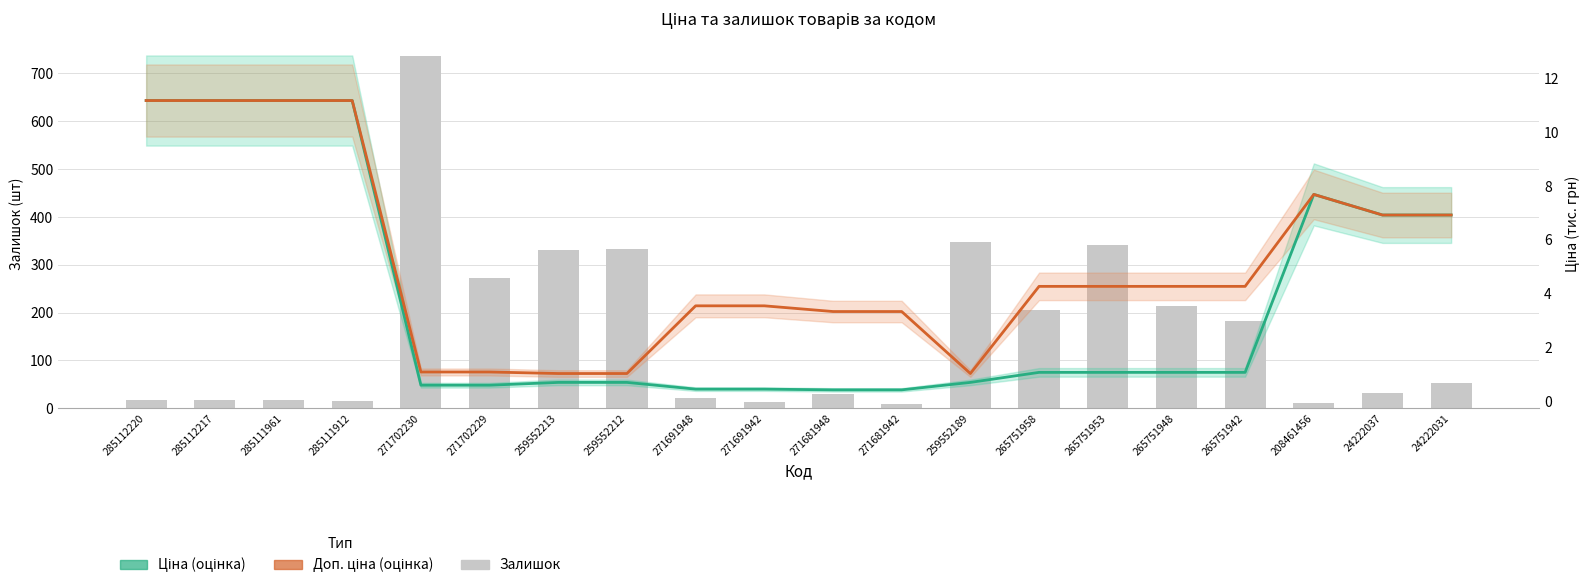

Is it true that Ціна (оцінка) equals 0.4 at 271691948?

True